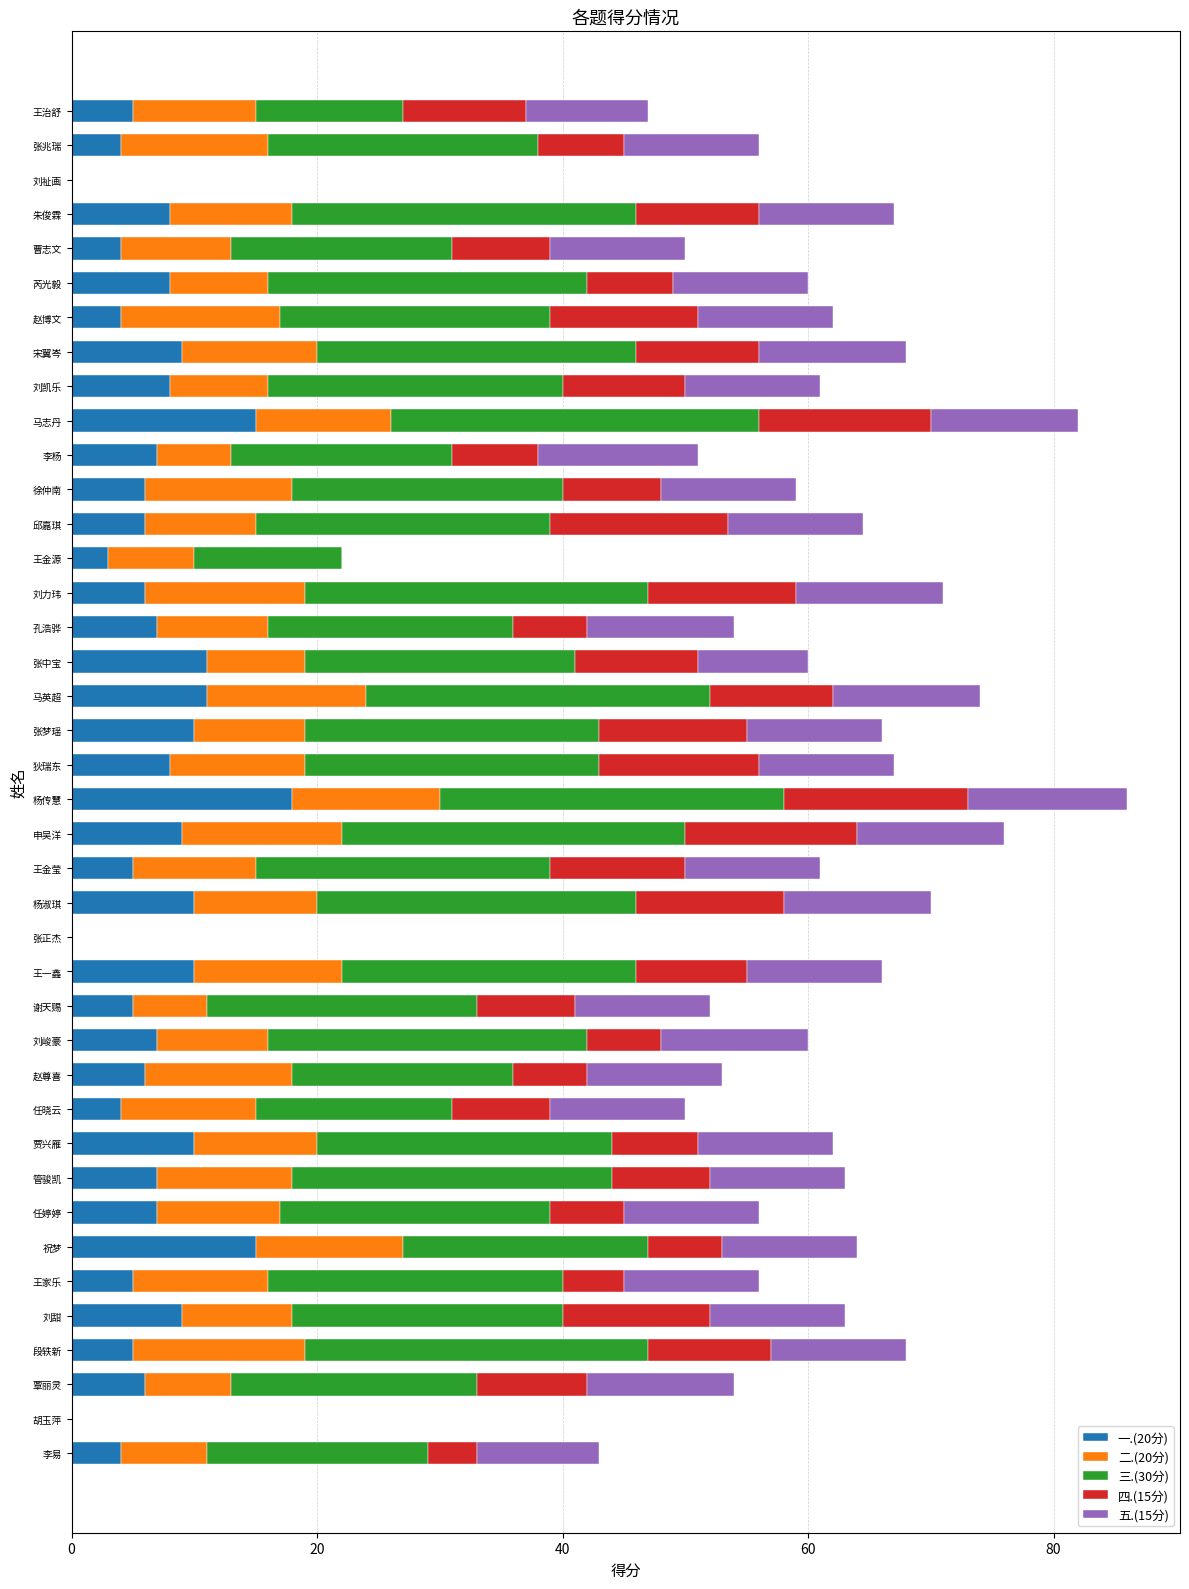

What is the sum of all 一.(20分) values?

282.0